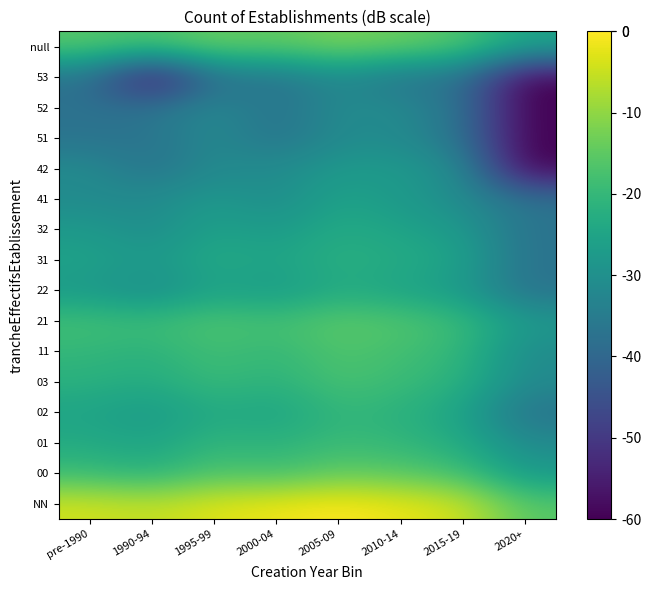

What is the total value across all series at 2005-09?

-329.7